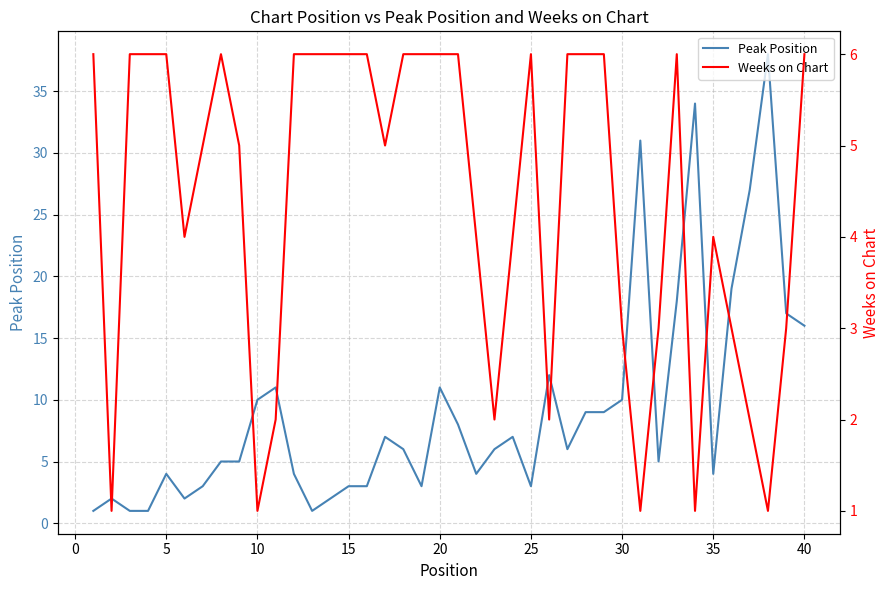

The value of Peak Position at 20 is 3. True or false?

False